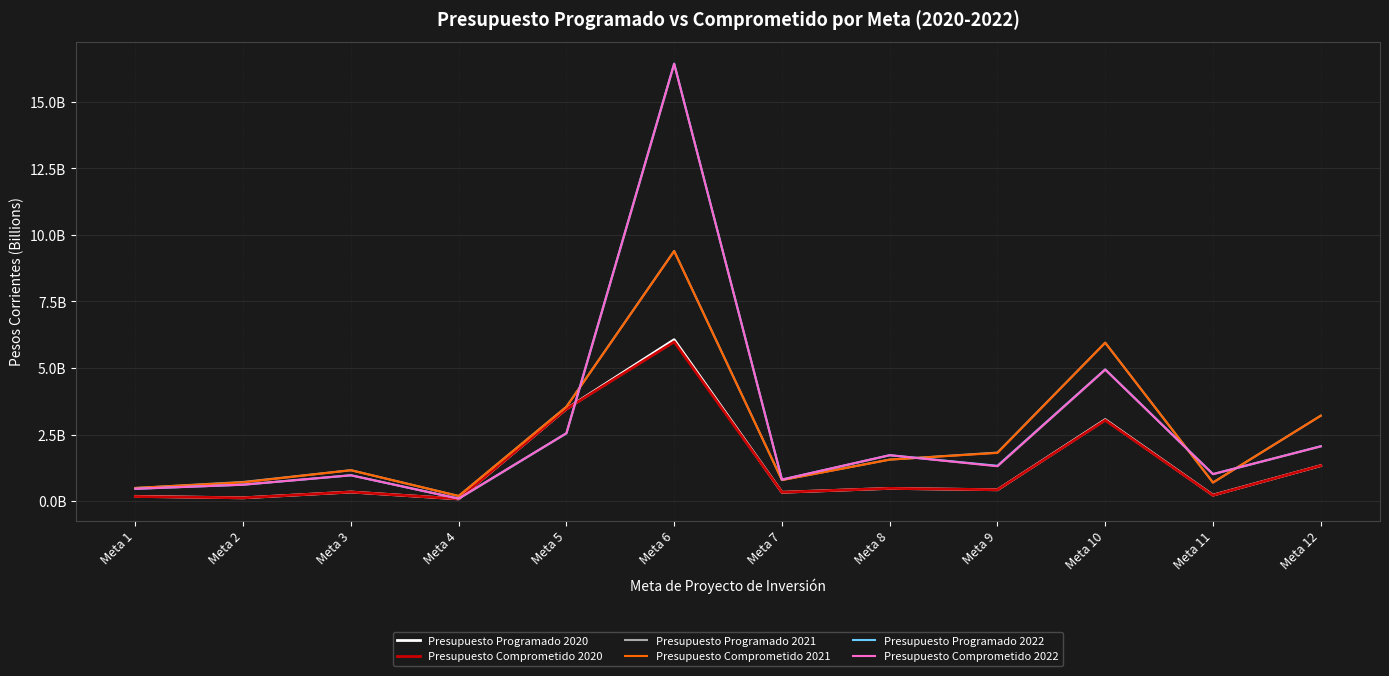

What is the spread (max minus min) of values at Meta 12?

1.9